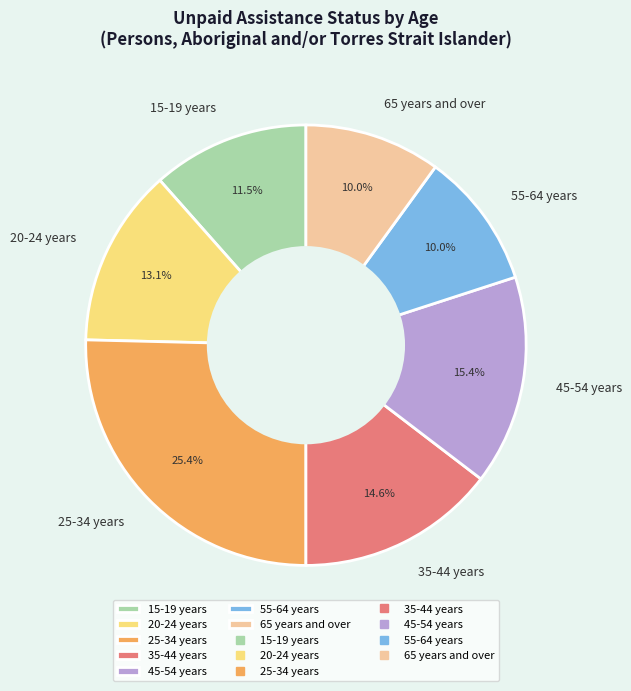

To the nearest percent, what is the combined percentage of 20-24 years and 35-44 years?

28%